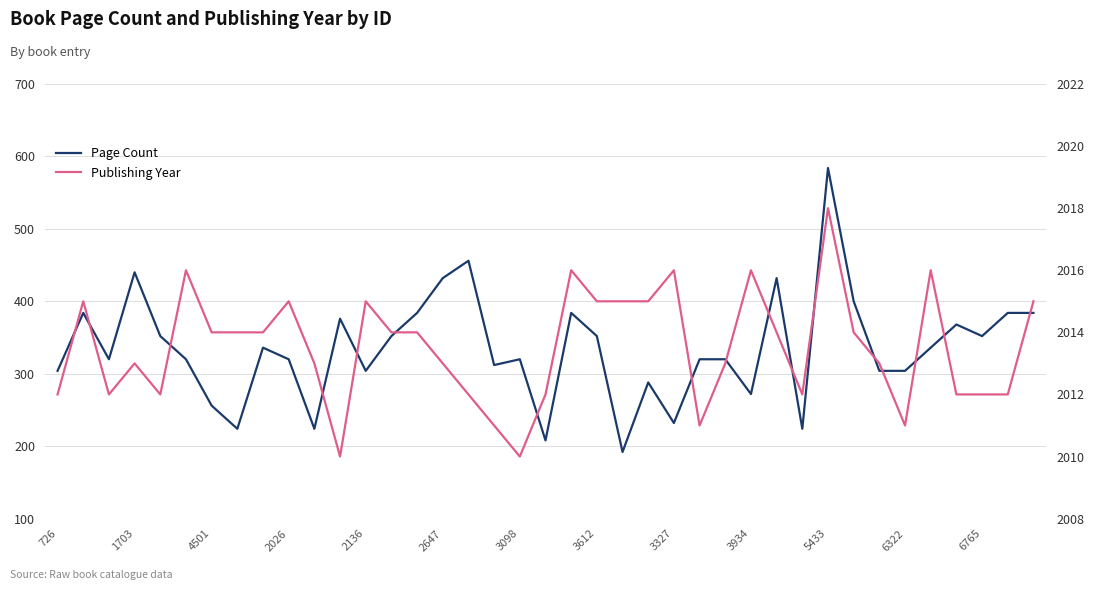

The value of Publishing Year at 4501 is 848. True or false?

False